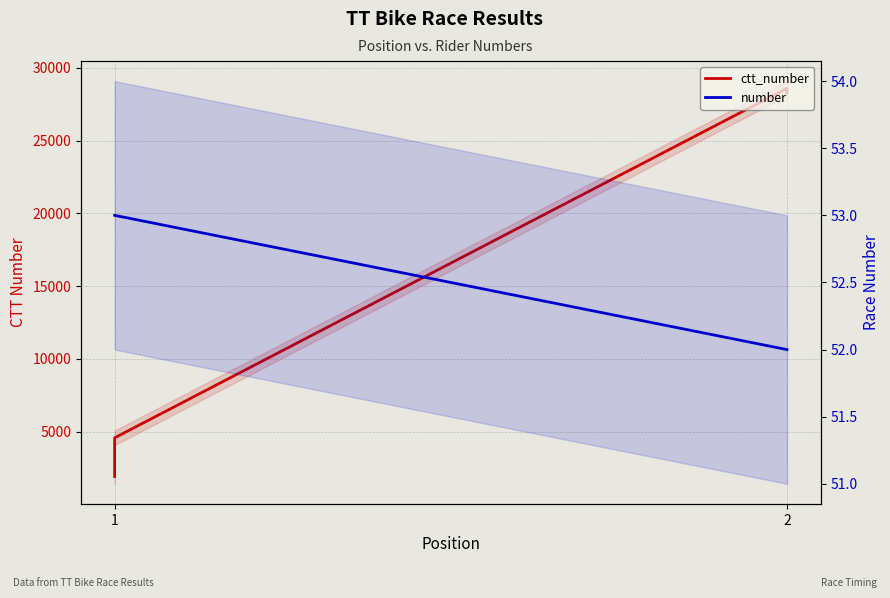

Reading left to right, transcribe all the data shown in this chart.

ctt_number: 1910	4570	28584	28252
number: 53	53	52	52